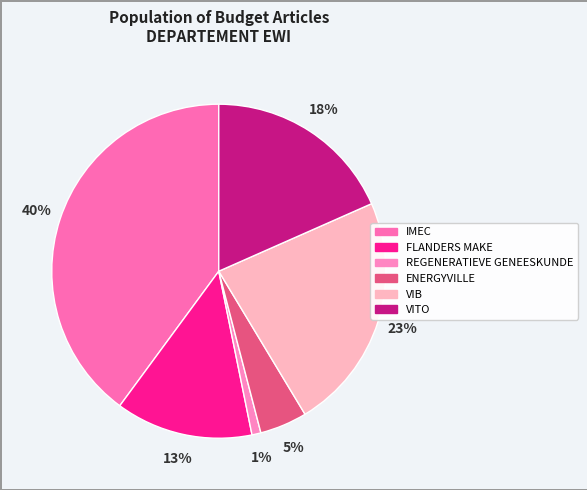

To the nearest percent, what portion does REGENERATIEVE GENEESKUNDE represent?

1%